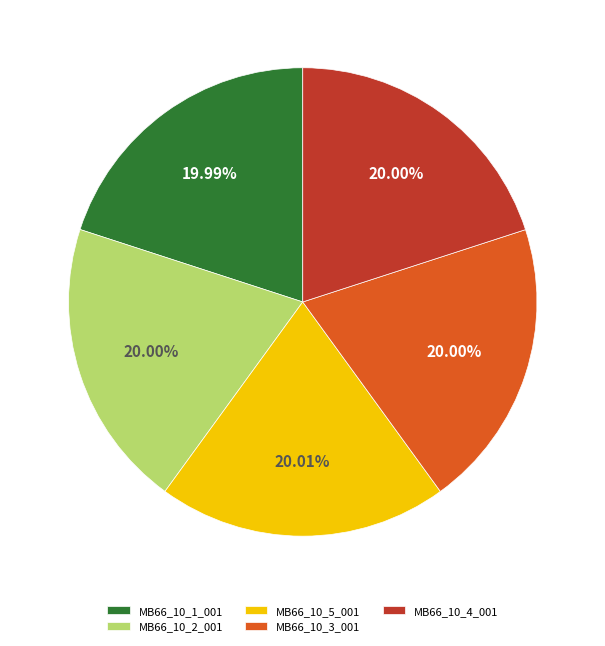

Is the sum of MB66_10_1_001 and MB66_10_5_001 greater than half?

No